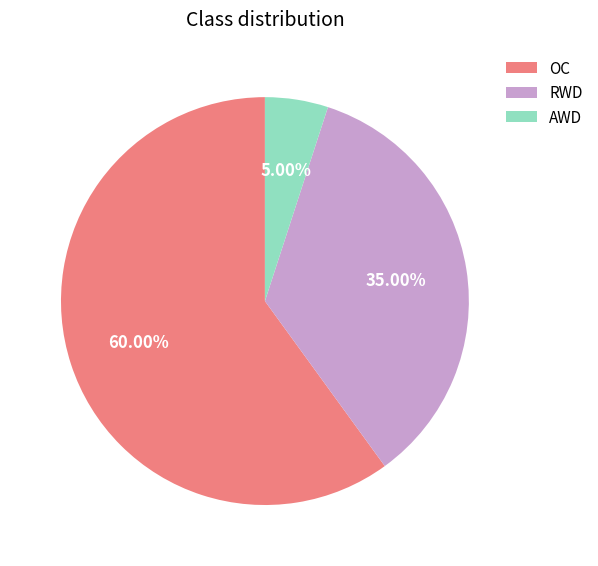

Which has a higher value, AWD or RWD?

RWD